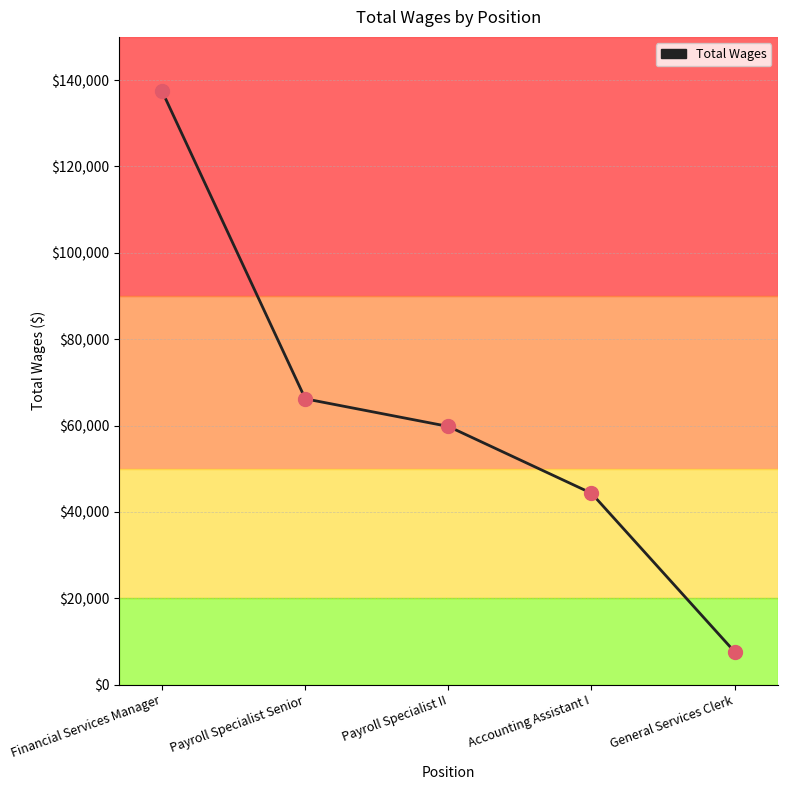

Which has a higher value, Payroll Specialist Senior or General Services Clerk?

Payroll Specialist Senior